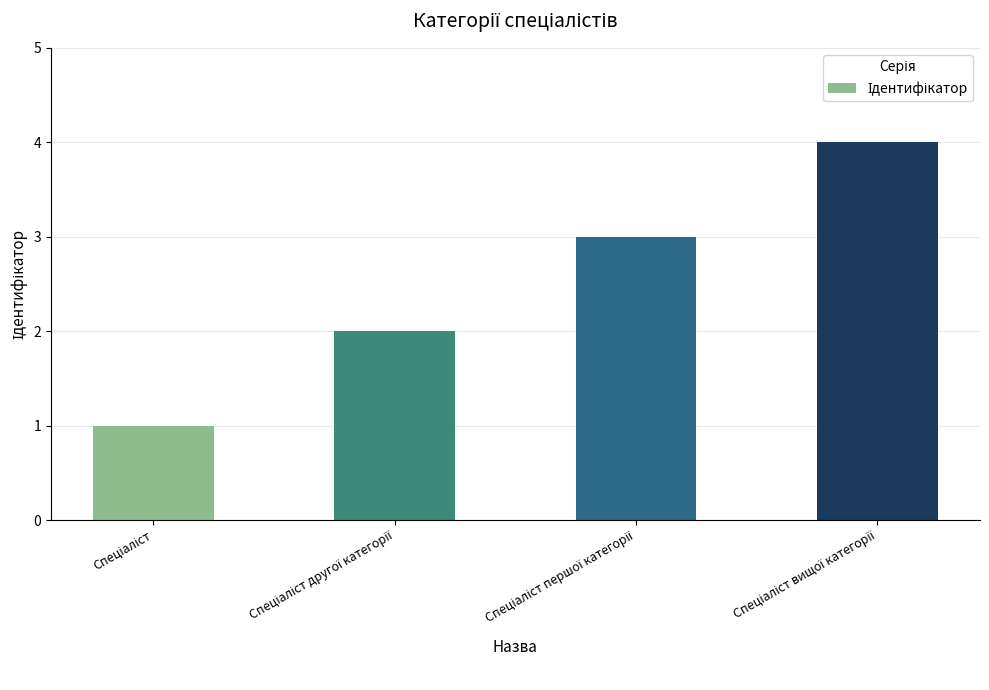

How many values are below 3?

2